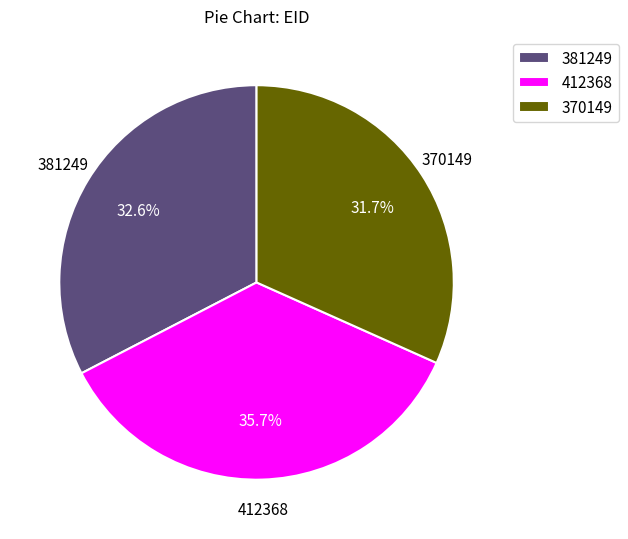

Approximately how many times larger is the value at 381249 compared to 370149?

1.0